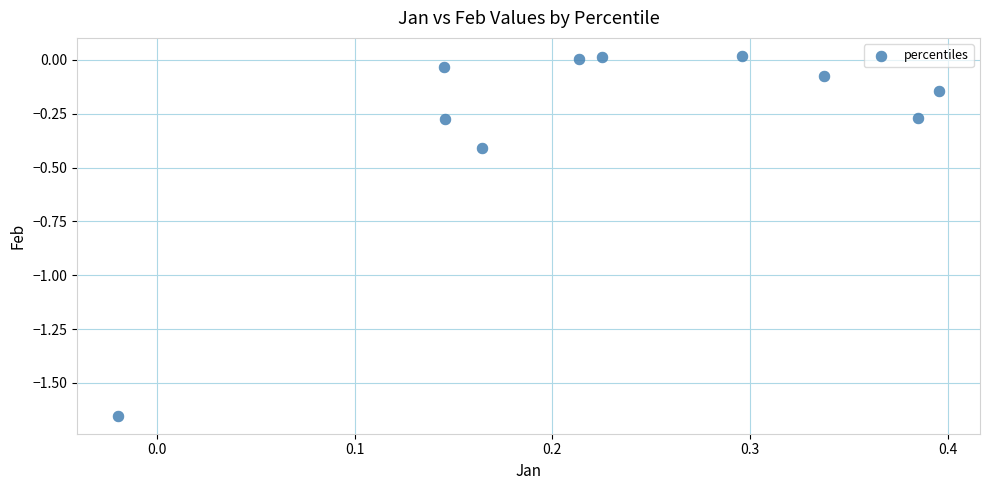

What is the range of Y values (max minus min)?

1.7